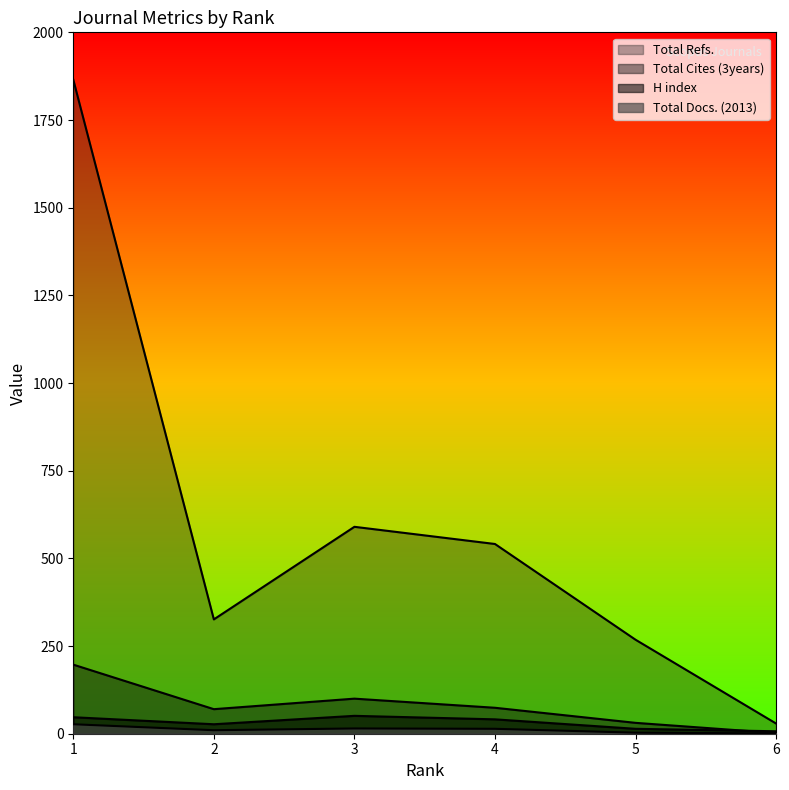

At which label does Total Cites (3years) reach its peak?

1